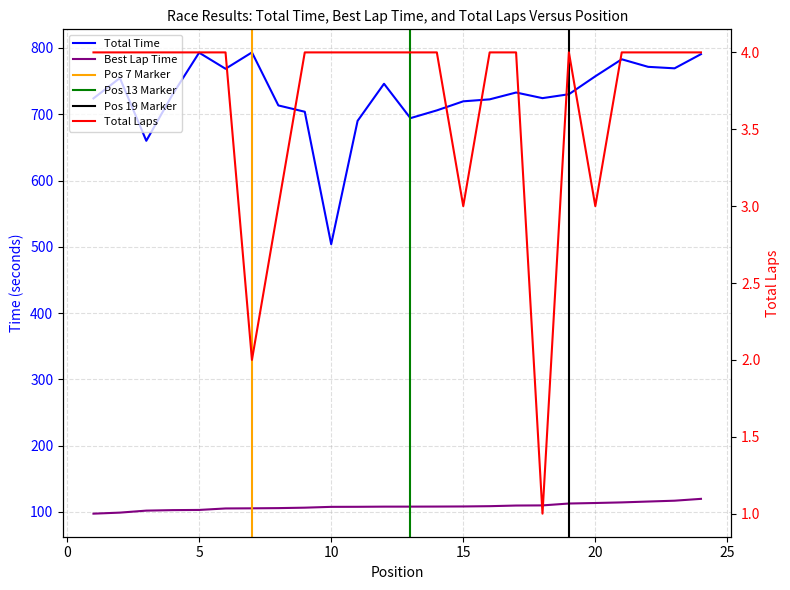

What is the spread (max minus min) of values at 24?

786.6